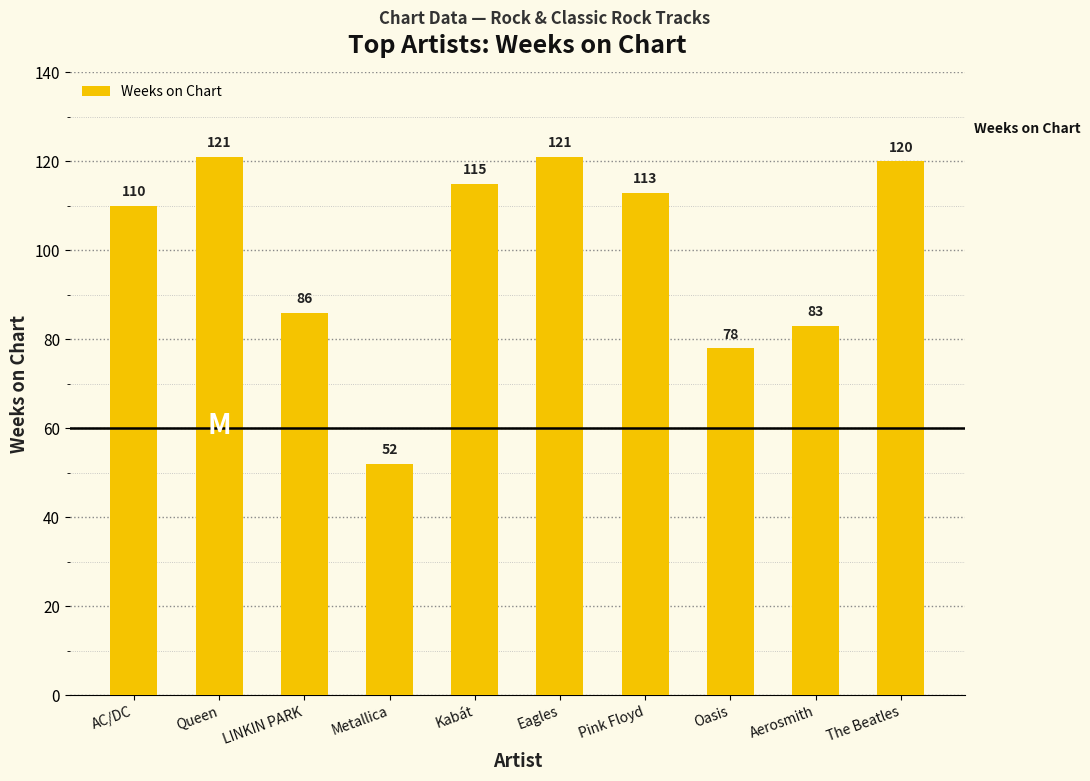

Which has a higher value, Kabát or Oasis?

Kabát